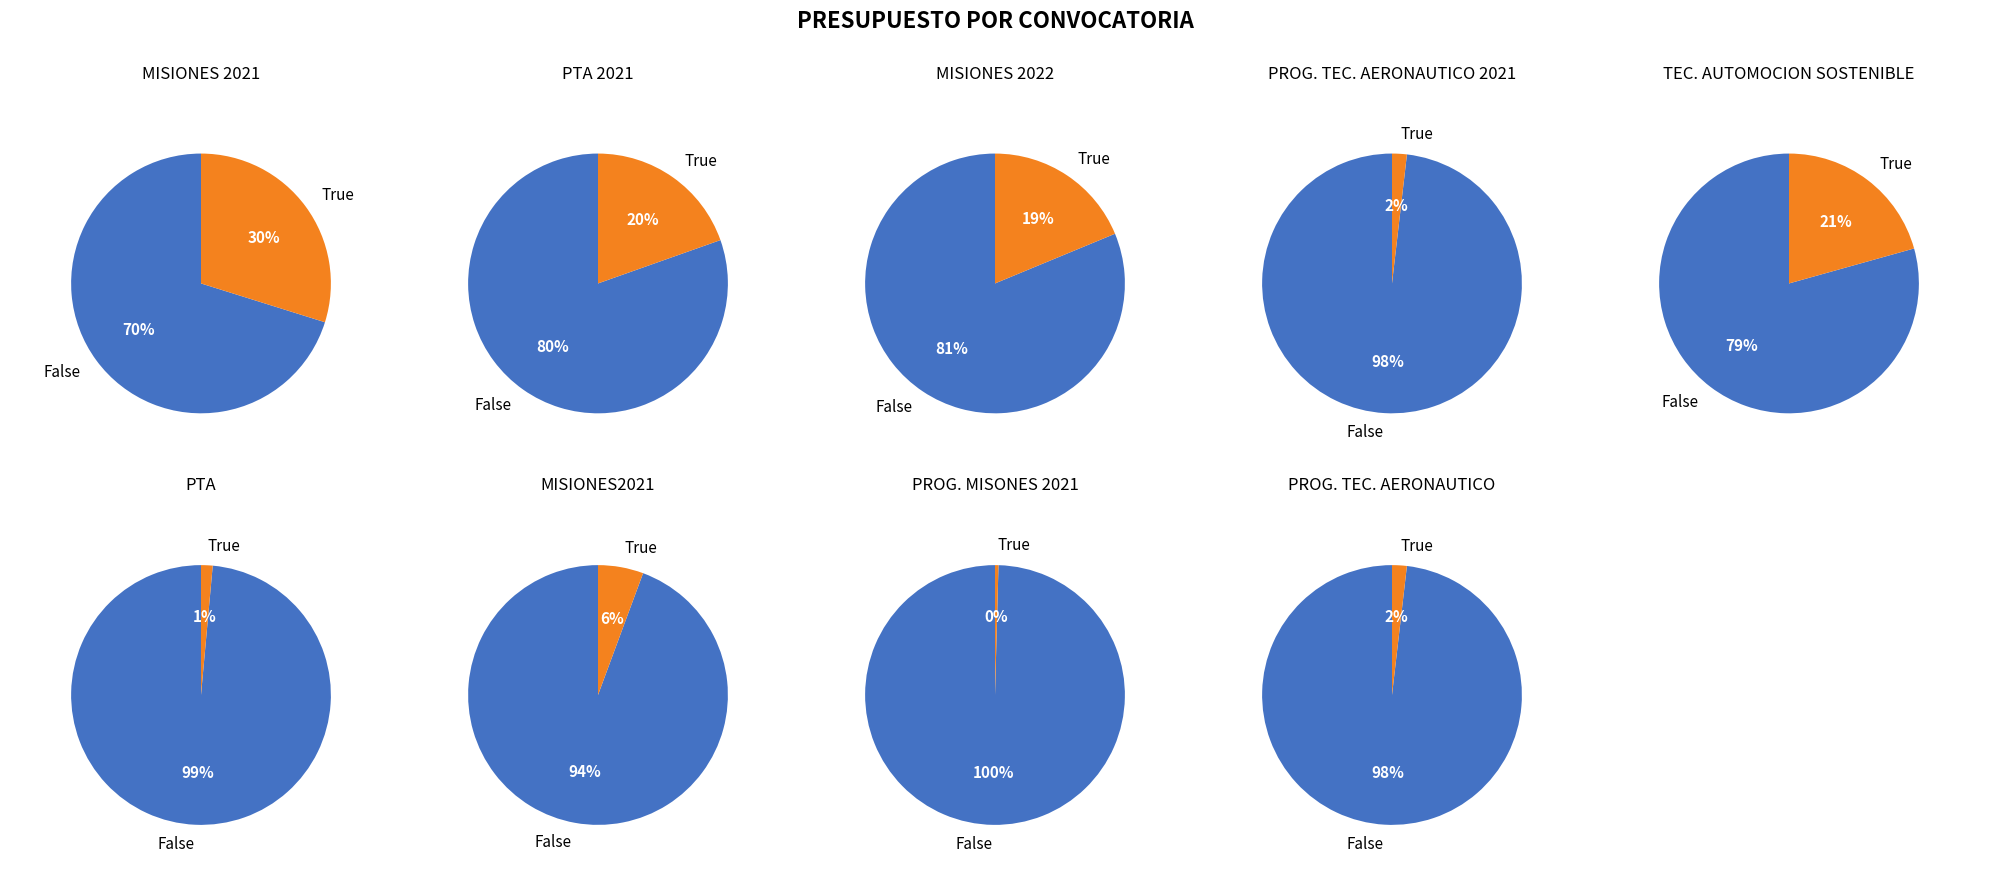

Does PTA 2021 represent more than half of the total?

No